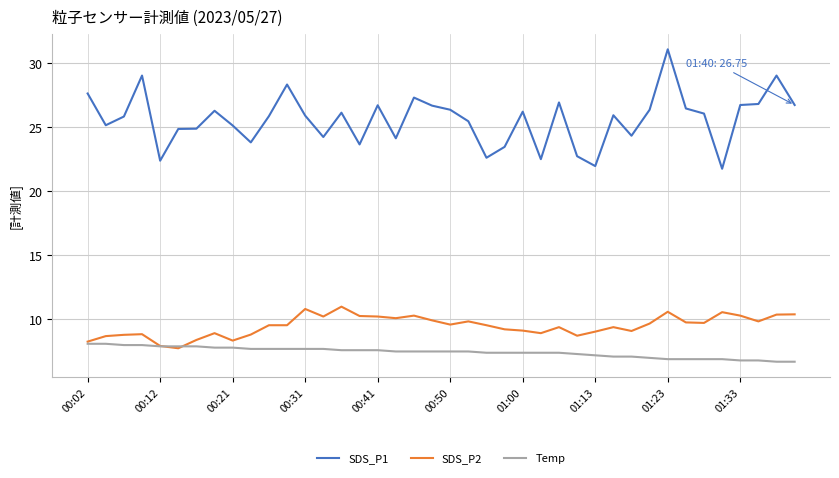

Count the number of data series in this chart.

3